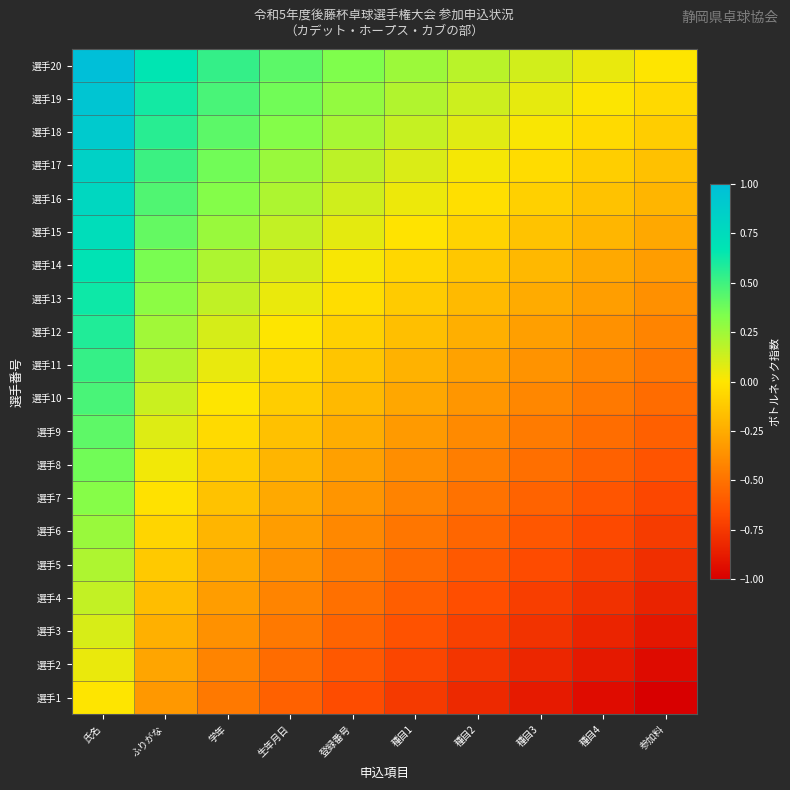

How many data points does each series have?

10